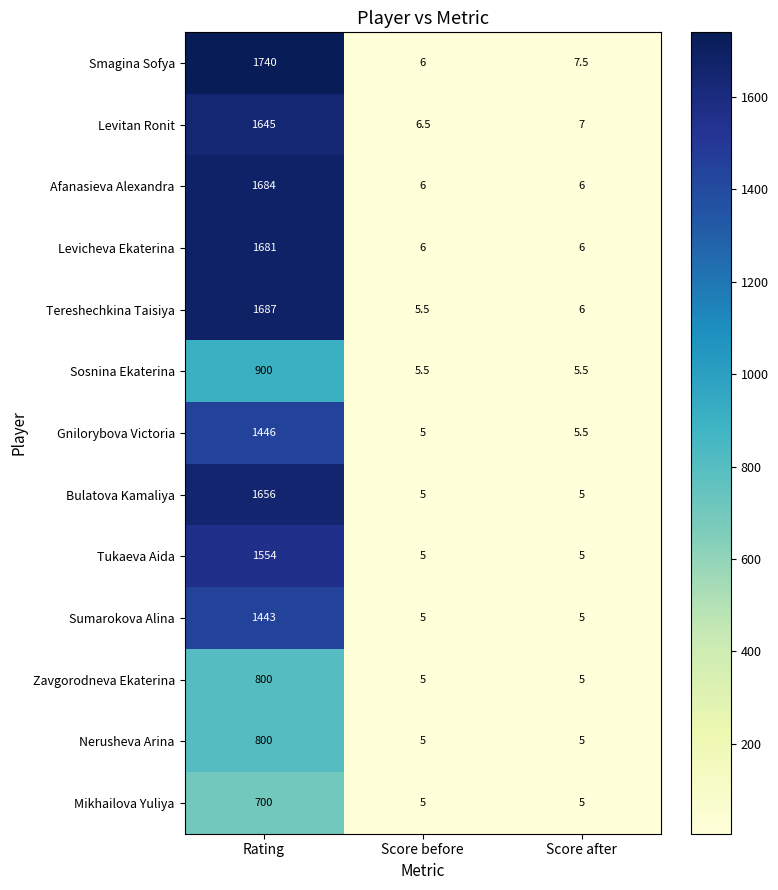

What is the difference between the maximum and minimum values in the Levitan Ronit series?

1638.5